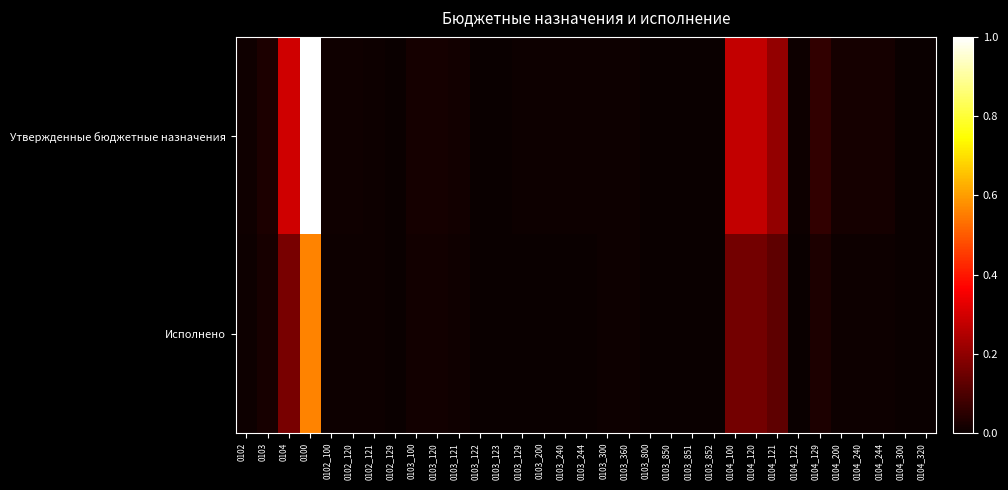

Reading right to left, what are all the values shown in this chart?

Утвержденные бюджетные назначения: 0104_320=0.0	0104_300=0.0	0104_244=0.0	0104_240=0.0	0104_200=0.0	0104_129=0.1	0104_122=0.0	0104_121=0.2	0104_120=0.3	0104_100=0.3	0103_852=0.0	0103_851=0.0	0103_850=0.0	0103_800=0.0	0103_360=0.0	0103_300=0.0	0103_244=0.0	0103_240=0.0	0103_200=0.0	0103_129=0.0	0103_123=0.0	0103_122=0.0	0103_121=0.0	0103_120=0.0	0103_100=0.0	0102_129=0.0	0102_121=0.0	0102_120=0.0	0102_100=0.0	0100=1.0	0104=0.3	0103=0.0	0102=0.0
Исполнено: 0104_320=0.0	0104_300=0.0	0104_244=0.0	0104_240=0.0	0104_200=0.0	0104_129=0.0	0104_122=0.0	0104_121=0.1	0104_120=0.2	0104_100=0.2	0103_852=0.0	0103_851=0.0	0103_850=0.0	0103_800=0.0	0103_360=0.0	0103_300=0.0	0103_244=0.0	0103_240=0.0	0103_200=0.0	0103_129=0.0	0103_123=0.0	0103_122=0.0	0103_121=0.0	0103_120=0.0	0103_100=0.0	0102_129=0.0	0102_121=0.0	0102_120=0.0	0102_100=0.0	0100=0.6	0104=0.2	0103=0.0	0102=0.0